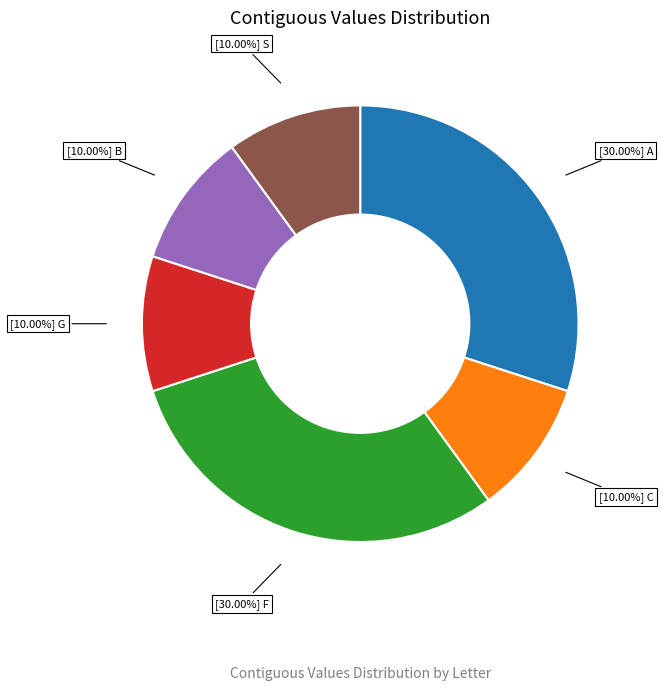

Is there a majority slice in this chart?

No